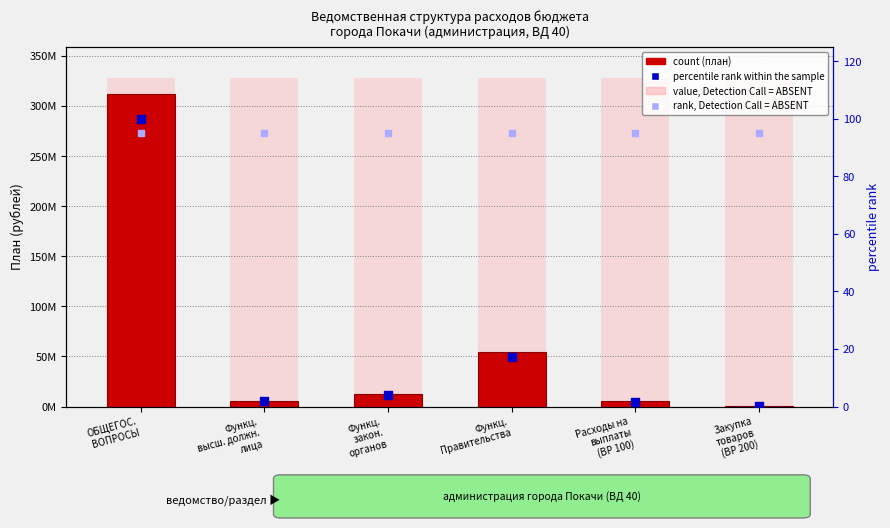

Which series reaches the minimum Y coordinate?

percentile rank within the sample